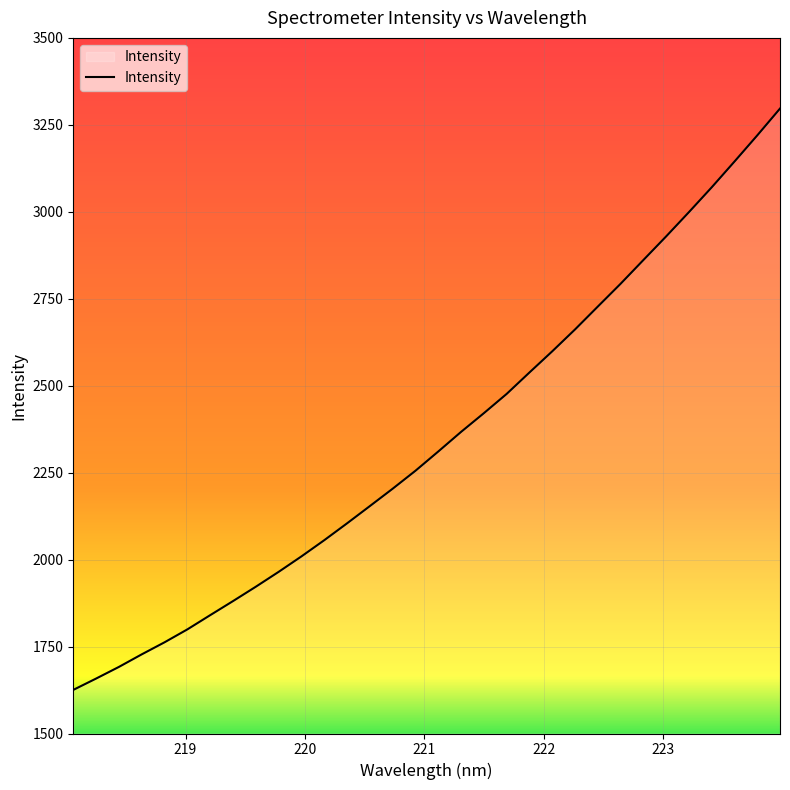

What is the maximum value shown in the chart?

3296.8